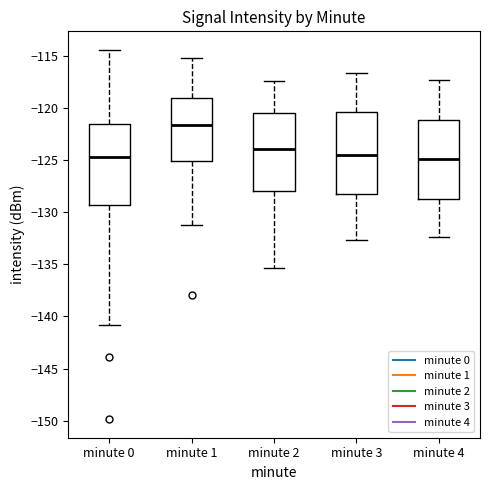

Reading left to right, transcribe this box plot: for each box, give where its median line is, the range the box spans, and where its two whiskers end, as read against the y-axis. The values are not printed on the chart, so give them approximately, as read against the axis.

minute 0: median -125.0, box -129.5 to -121.5, whiskers -141.0 to -114.5
minute 1: median -121.5, box -125.0 to -119.0, whiskers -131.0 to -115.0
minute 2: median -124.0, box -128.0 to -120.5, whiskers -135.5 to -117.5
minute 3: median -124.5, box -128.0 to -120.5, whiskers -132.5 to -116.5
minute 4: median -125.0, box -128.5 to -121.0, whiskers -132.5 to -117.5